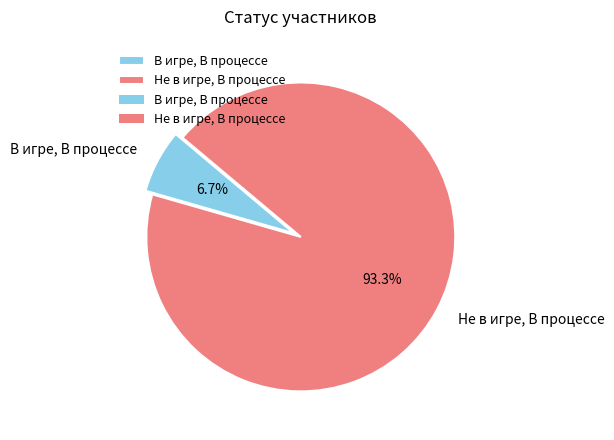

Does Не в игре, В процессе represent more than half of the total?

Yes